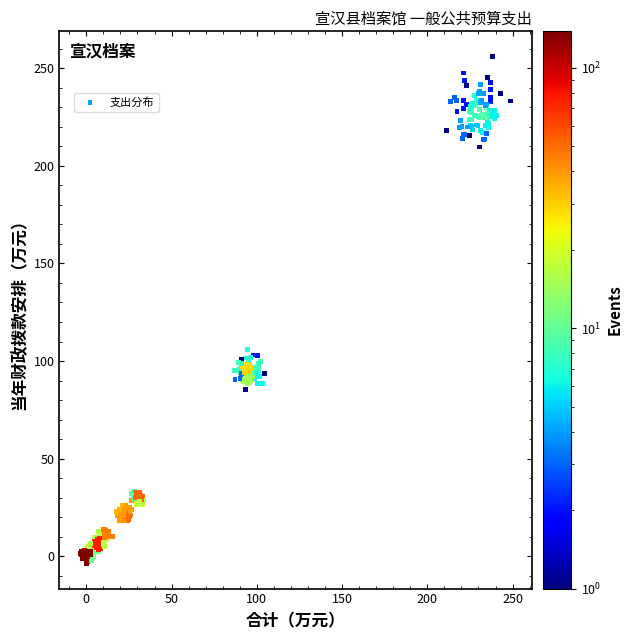

What Y value in the scatter plot is closest to 126?

106.0